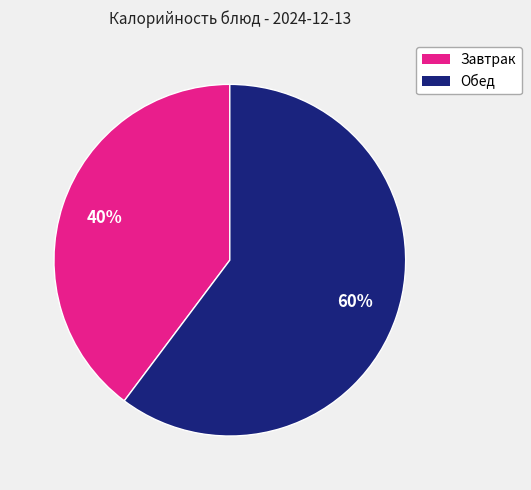

Is there a majority slice in this chart?

Yes